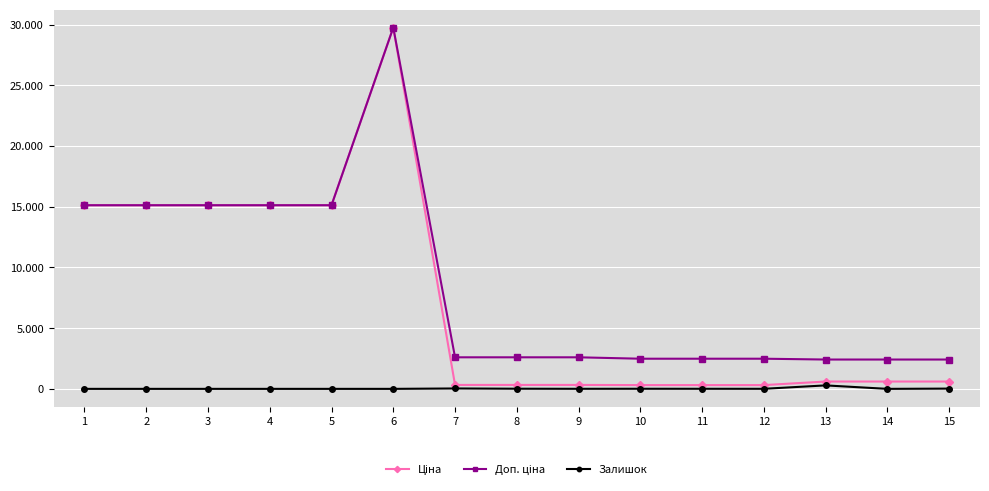

What is the average value of the Залишок series?

25.1